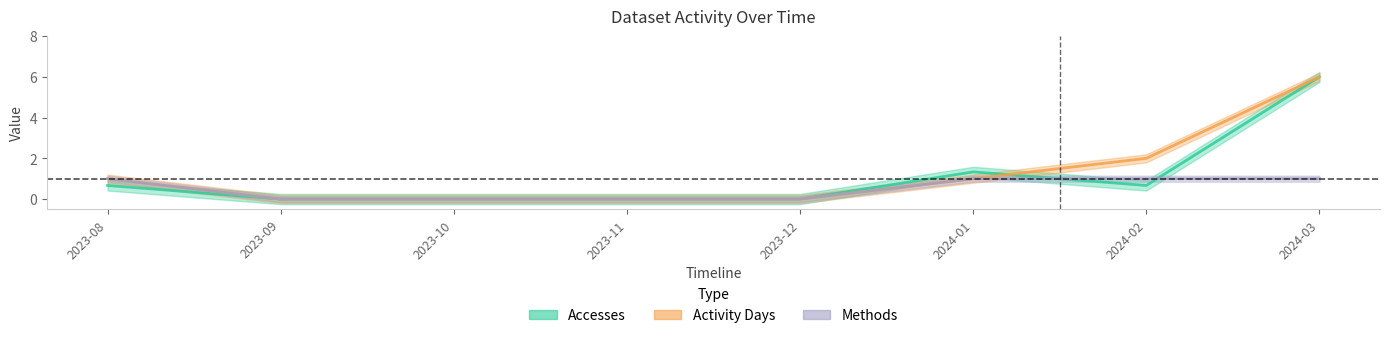

At which label is Methods closest to 0?

2023-09